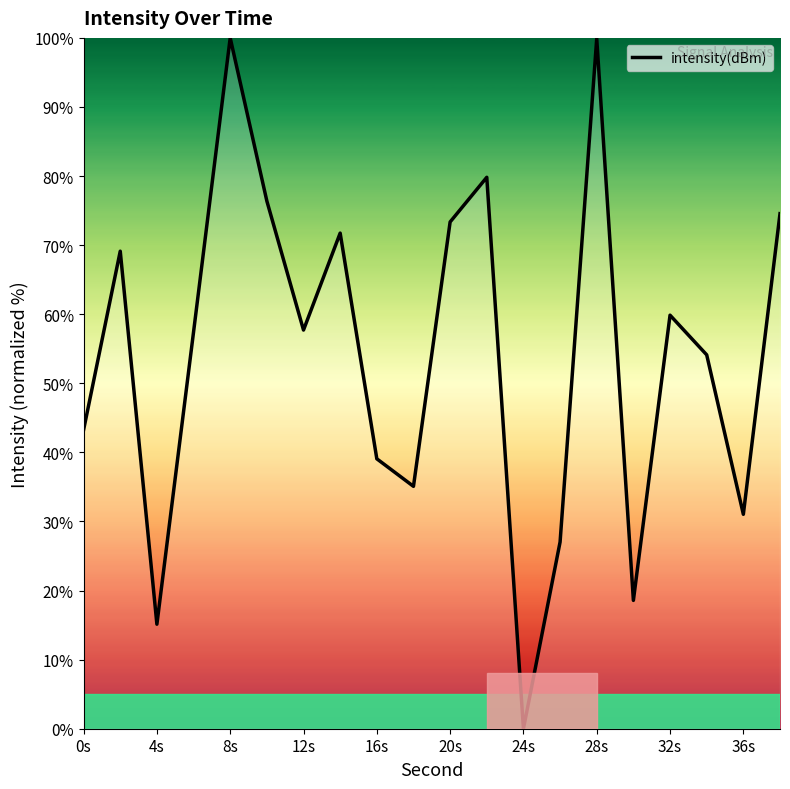

What is the maximum value shown in the chart?

100.0